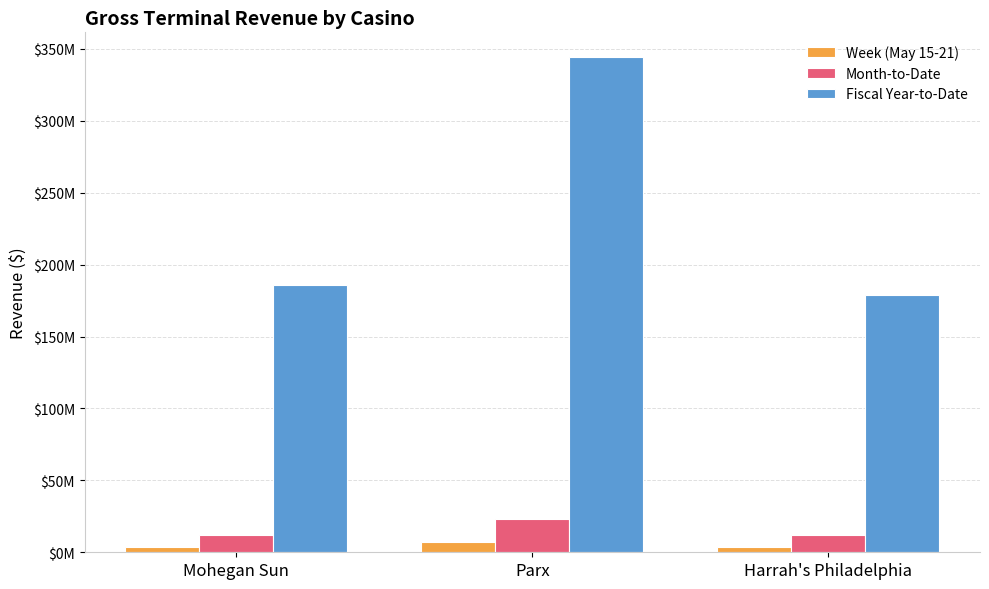

What is the maximum value shown in the chart?

344331514.7